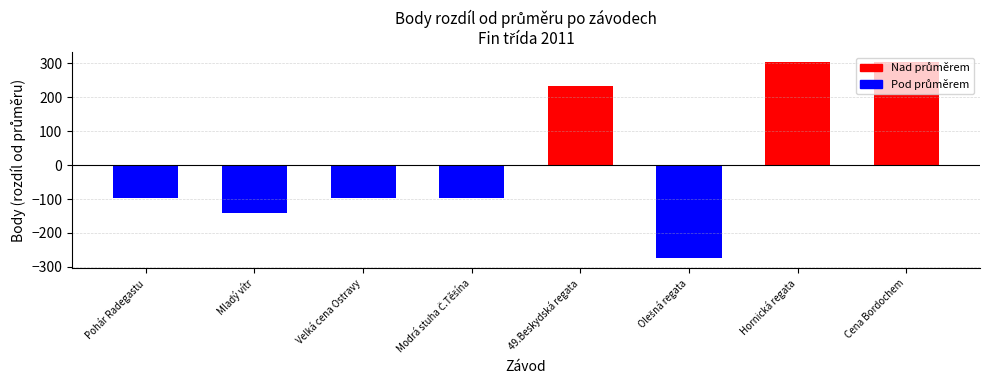

The chart shows a value of 72 at Cena Bordochem. True or false?

False